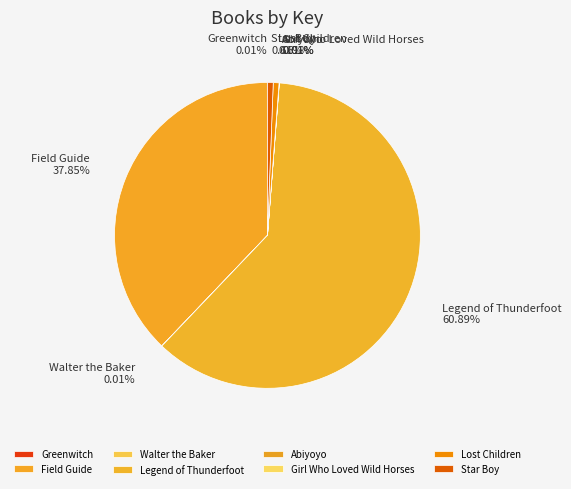

Do Legend of Thunderfoot and Star Boy together represent more than half of the pie?

Yes